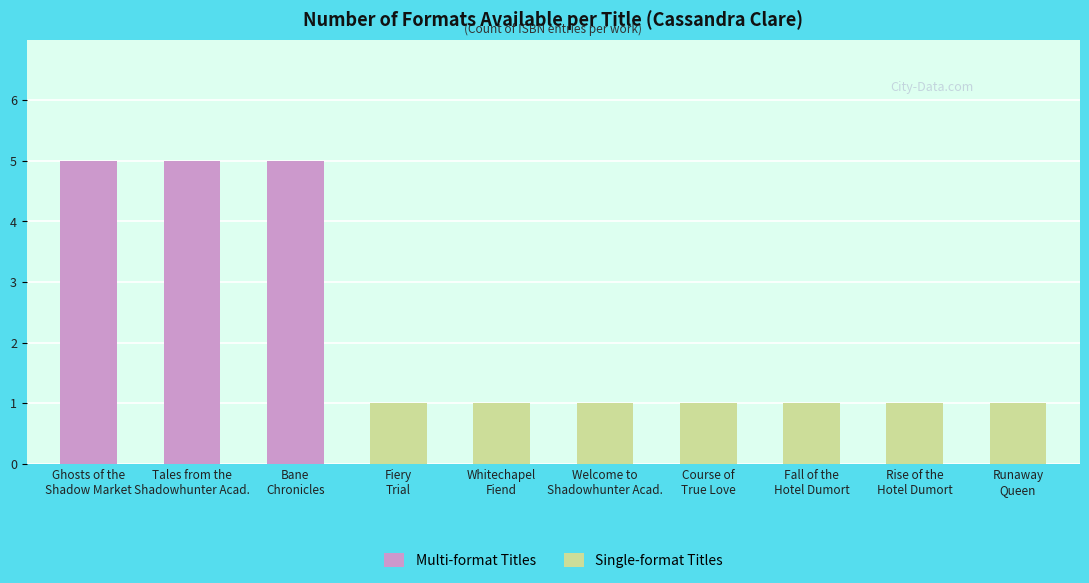

What is the sum of the Single-format Titles values at Ghosts of the
Shadow Market and Whitechapel
Fiend?

1